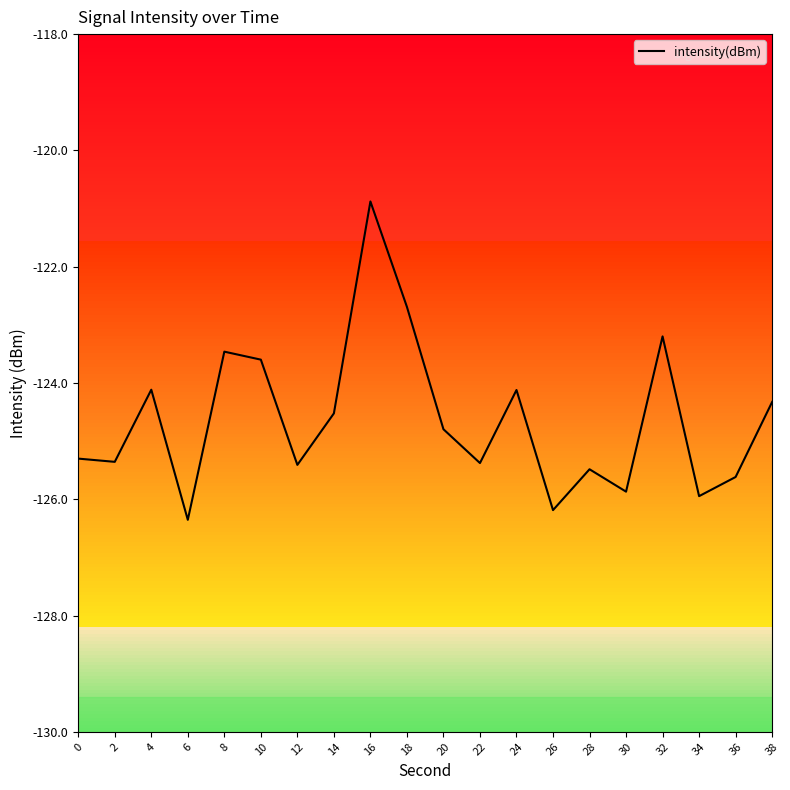

Read the value at 24.

-124.1